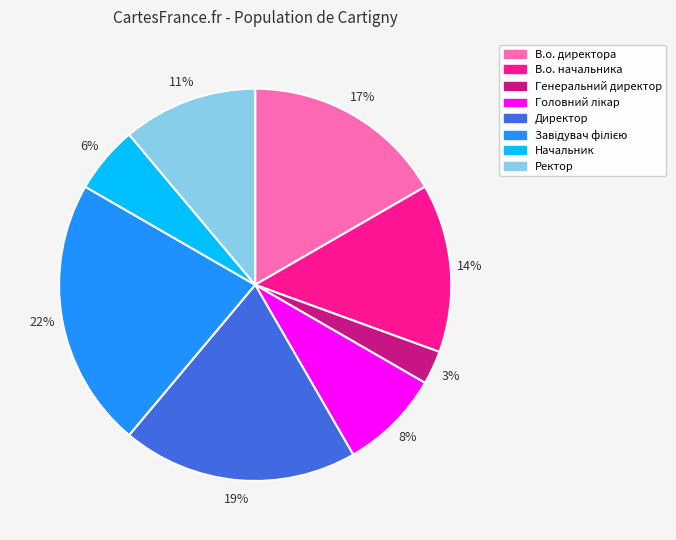

What is the smallest slice in the pie chart?

Генеральний директор